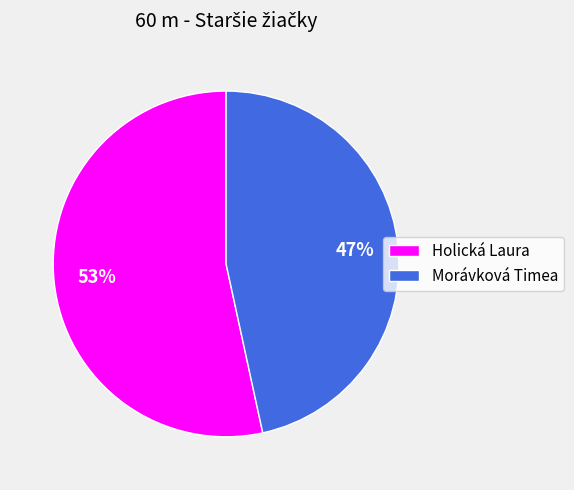

Is there a majority slice in this chart?

Yes